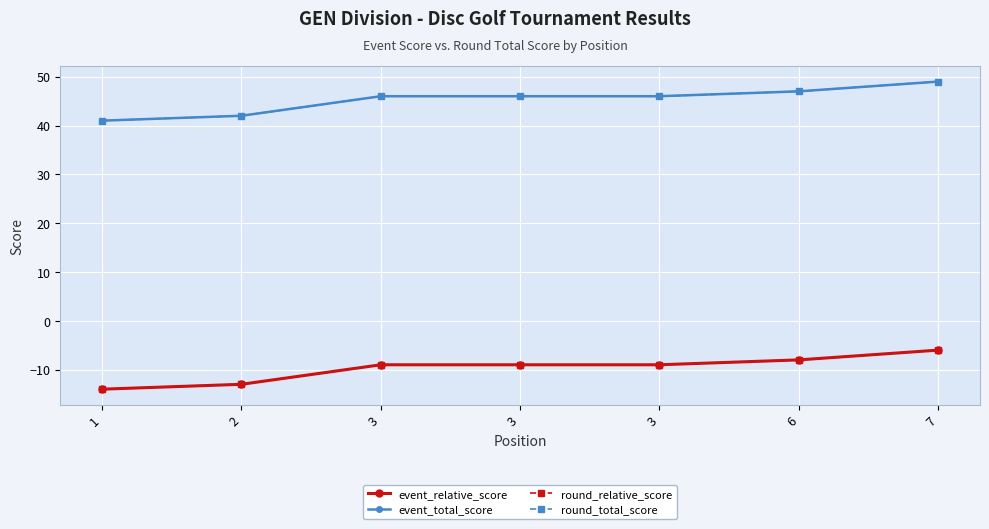

Which series changed the most between 3 and 6?

event_relative_score